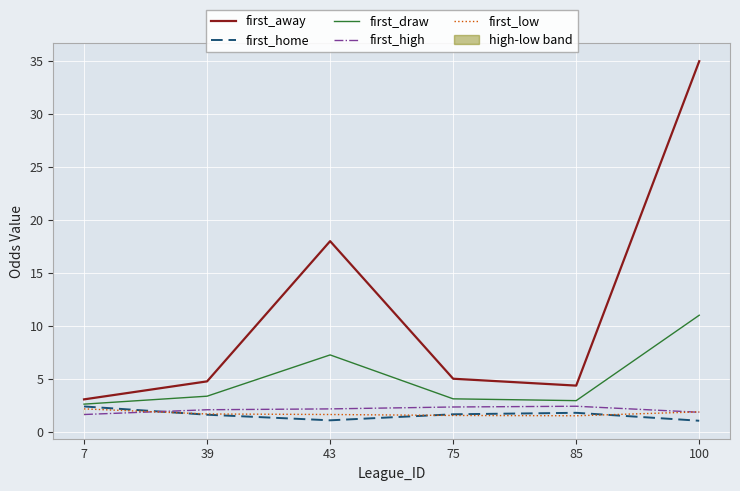

Does the chart display data point markers on the line(s)?

No